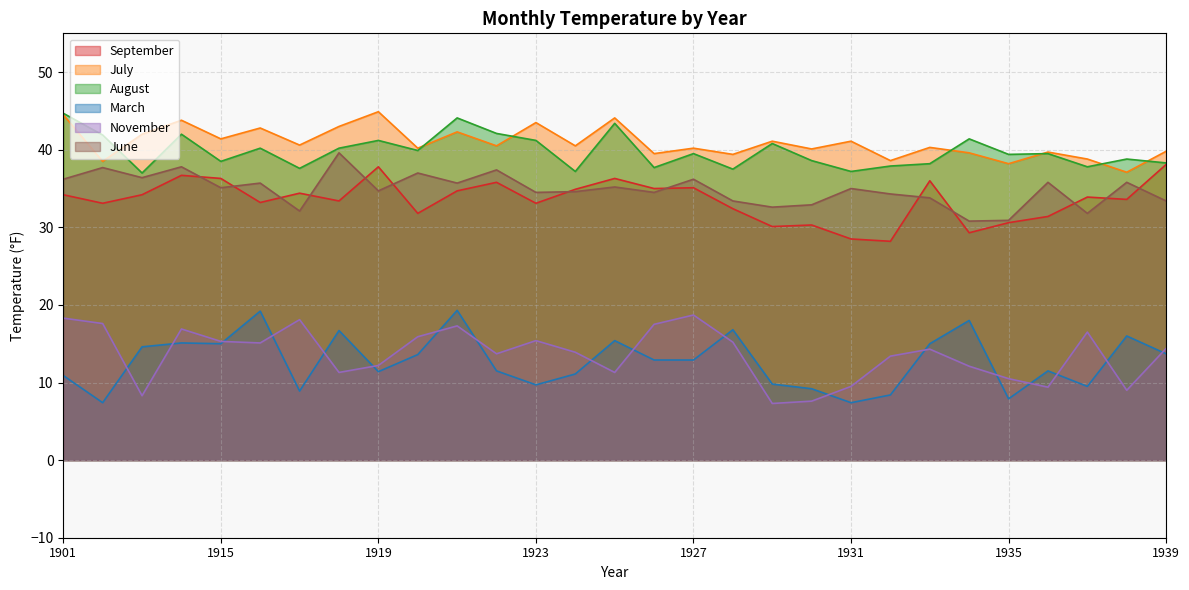

Between 1936 and 1915, which is larger?

1915